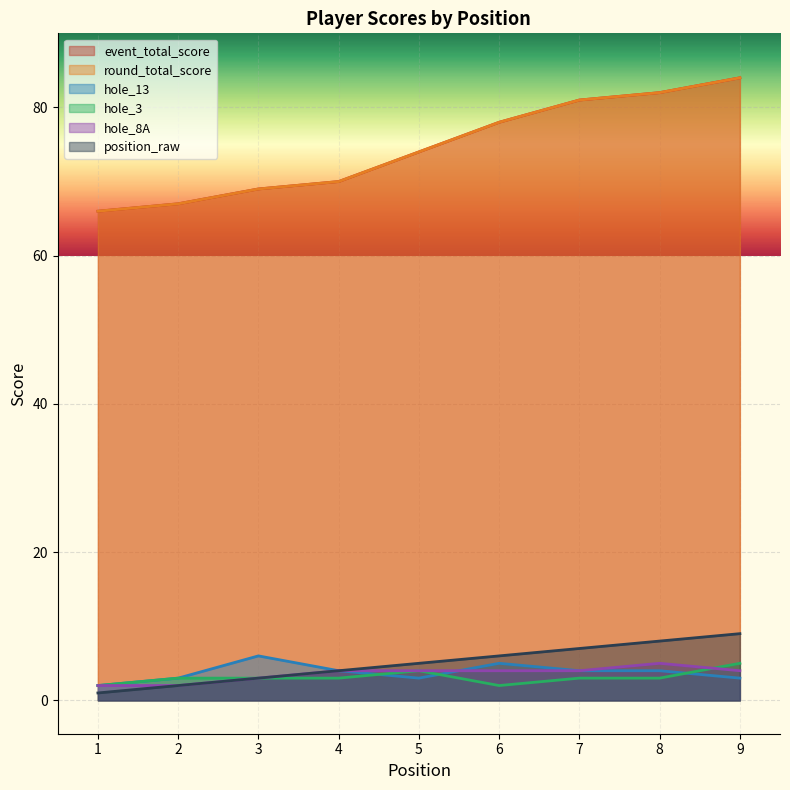

What is the average value of the hole_3 series?

3